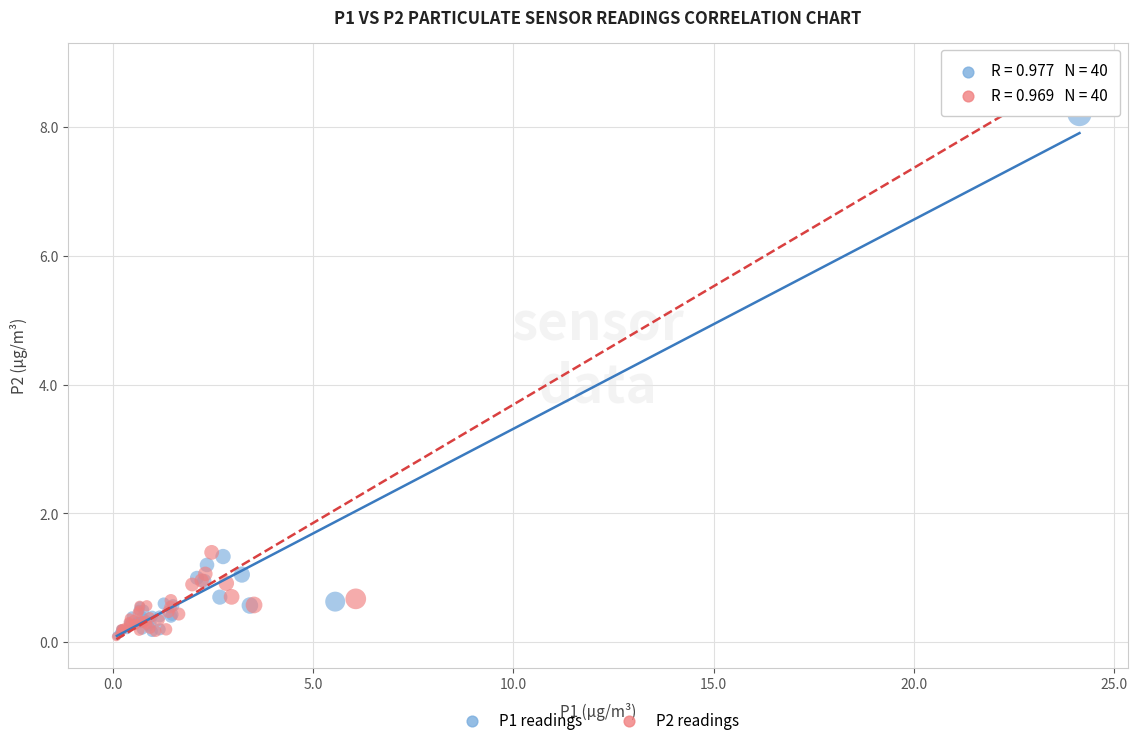

Which series has the largest Y range (max minus min)?

P2 readings